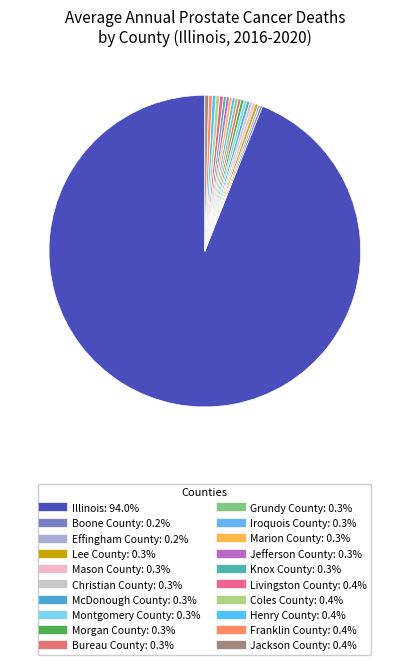

True or false: Mason County accounts for 8% of the total.

False